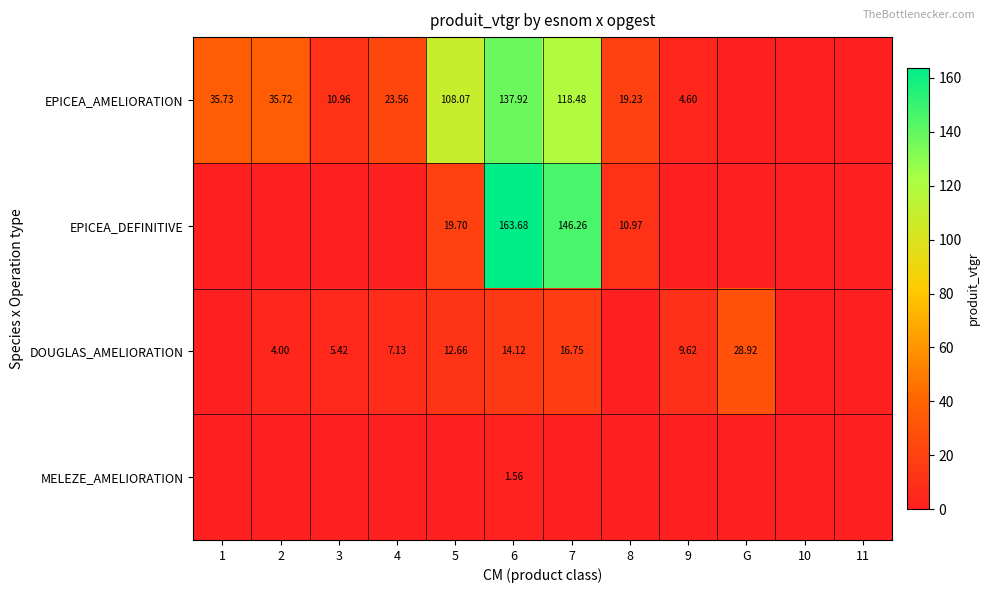

Which series has the largest range (max minus min)?

EPICEA_DEFINITIVE